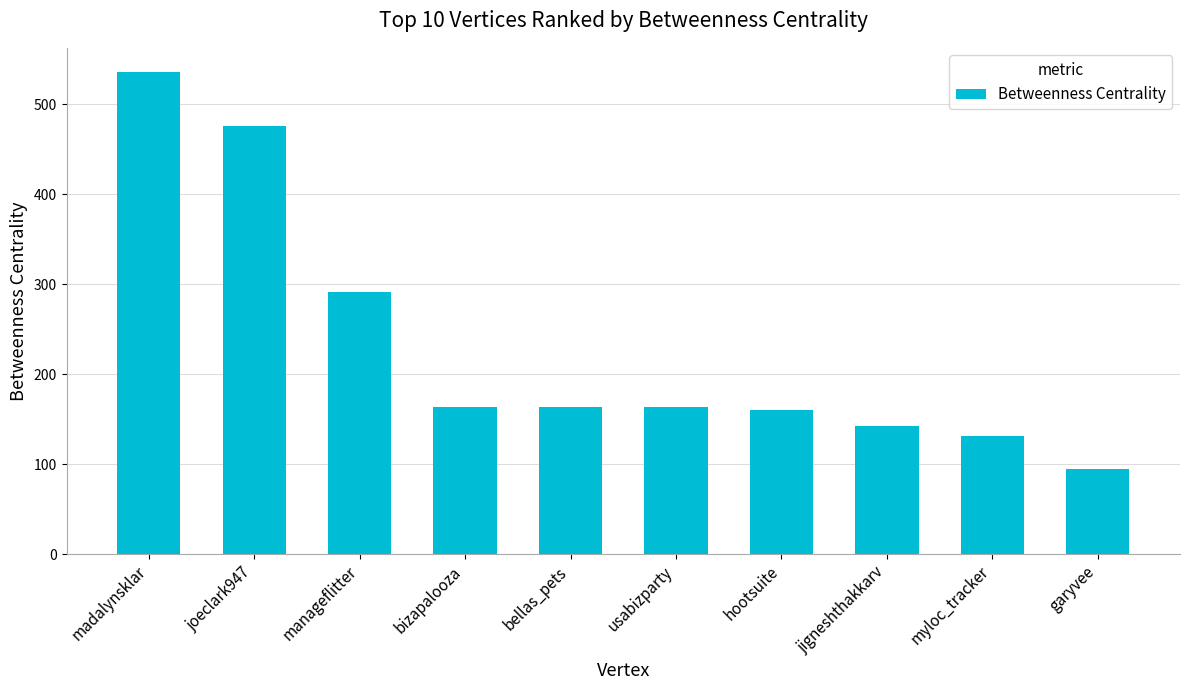

What is the ratio of the value at garyvee to the value at myloc_tracker?

0.7